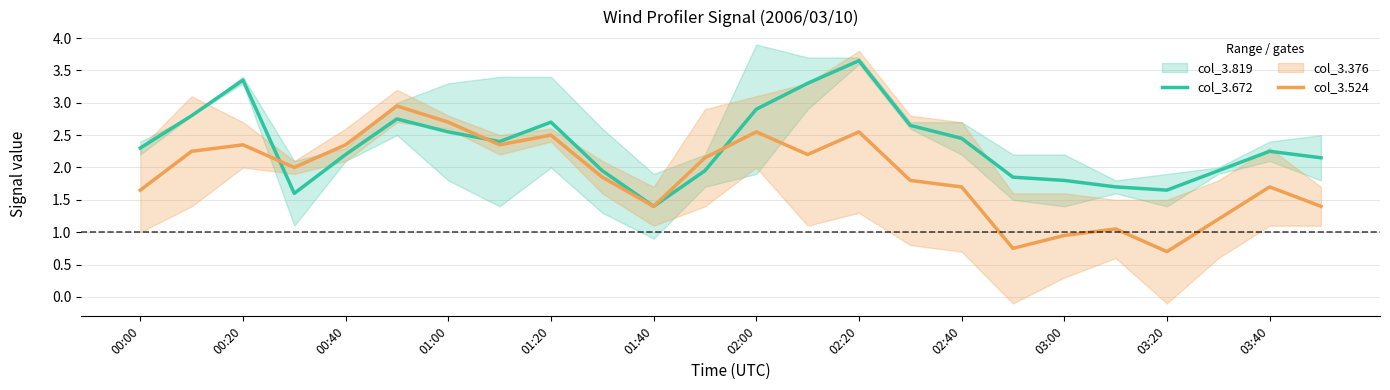

True or false: col_3.672 has a value of 2.2 at 01:40.

False